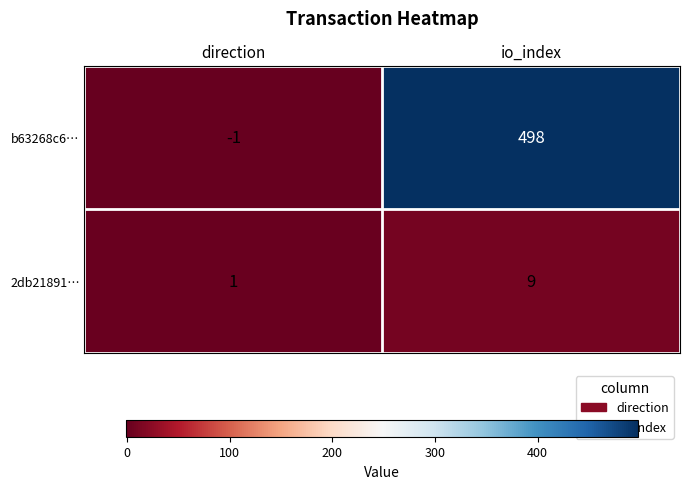

At which category does the chart reach its minimum across all series?

direction